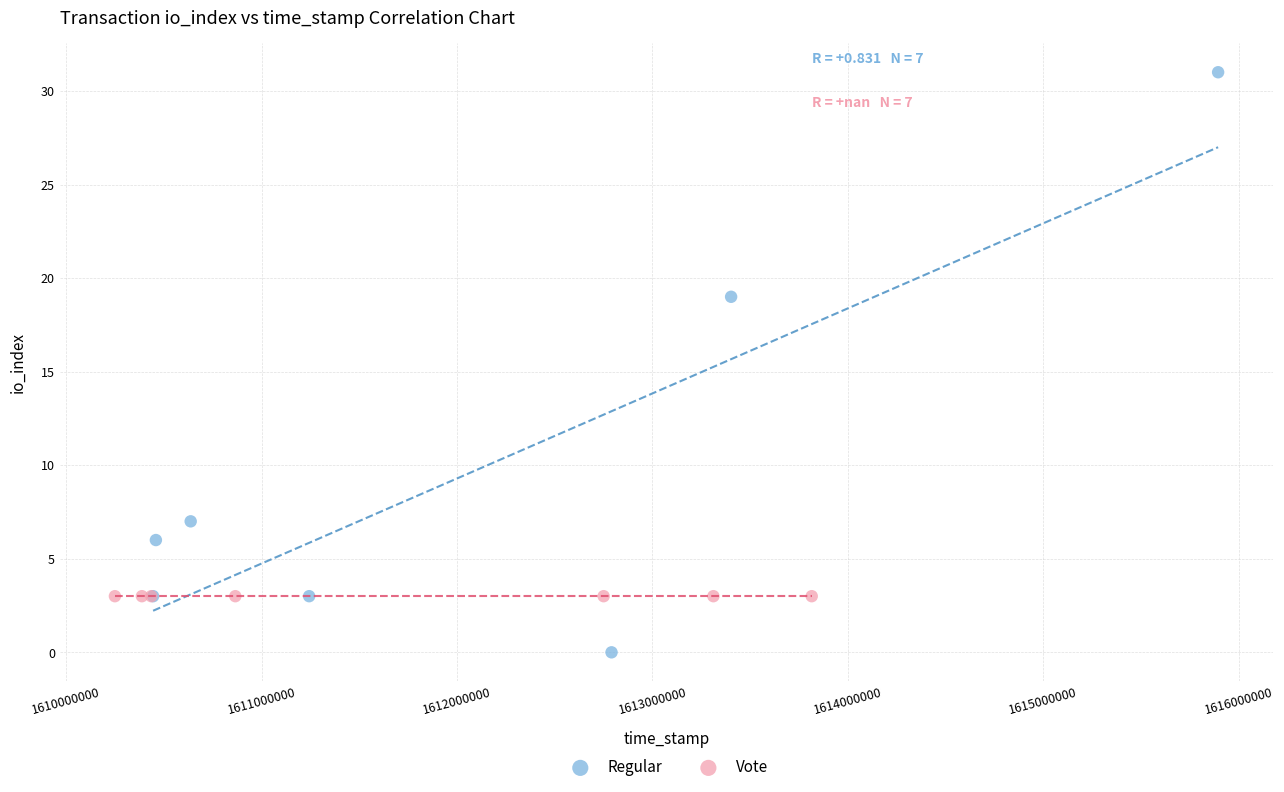

Which series contains the highest Y value?

Regular